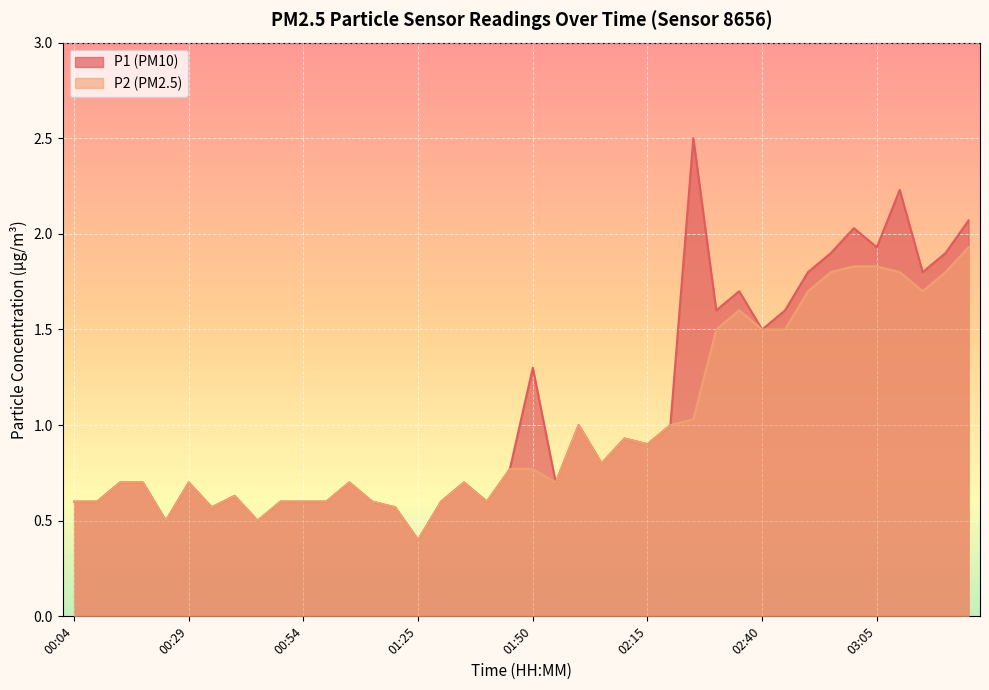

Rank the series at 02:45 from highest to lowest value.

P1, P2